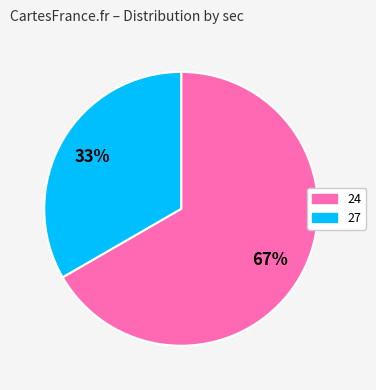

Combined, do 24 and 27 account for over 50%?

Yes